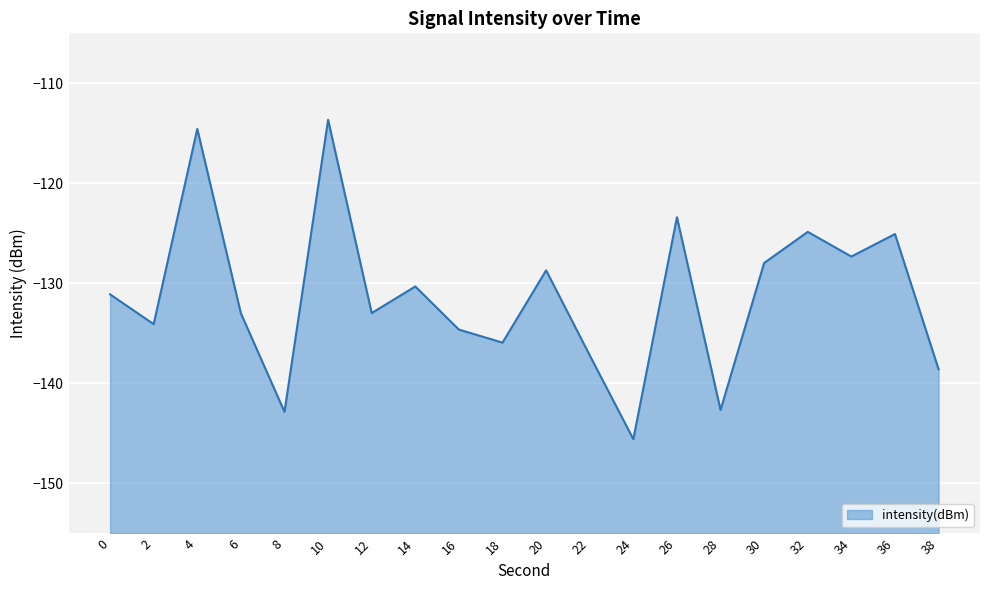

Rank the categories by value from highest to lowest.

10, 4, 26, 32, 36, 34, 30, 20, 14, 0, 12, 6, 2, 16, 18, 22, 38, 28, 8, 24